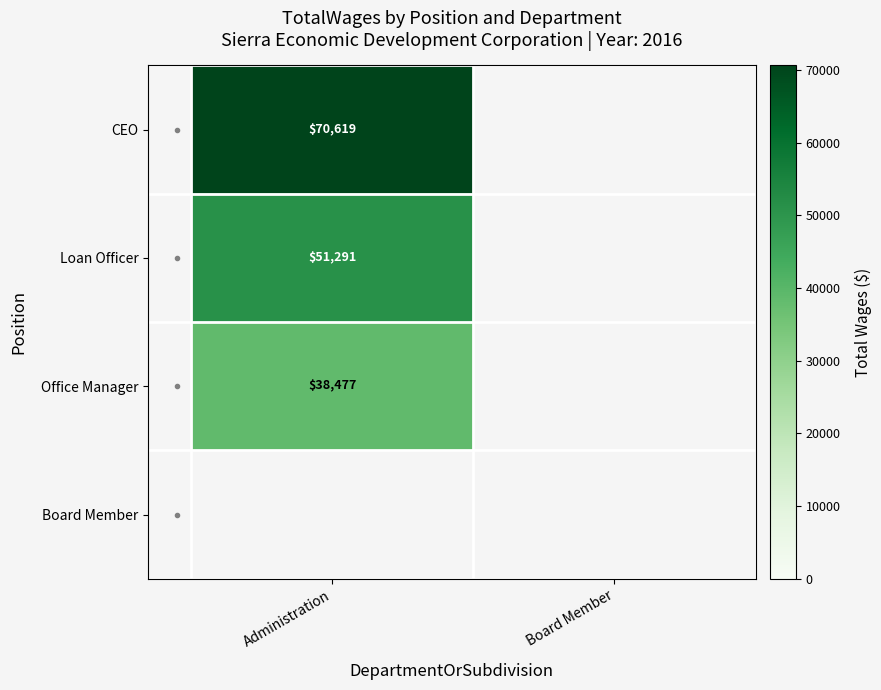

At how many categories does at least one series exceed 42289?

1